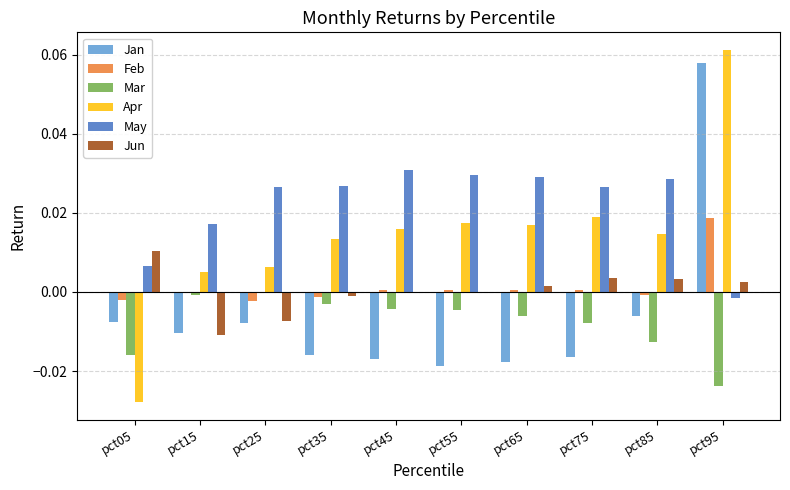

Between pct15 and pct65, which series saw the biggest shift?

Jun